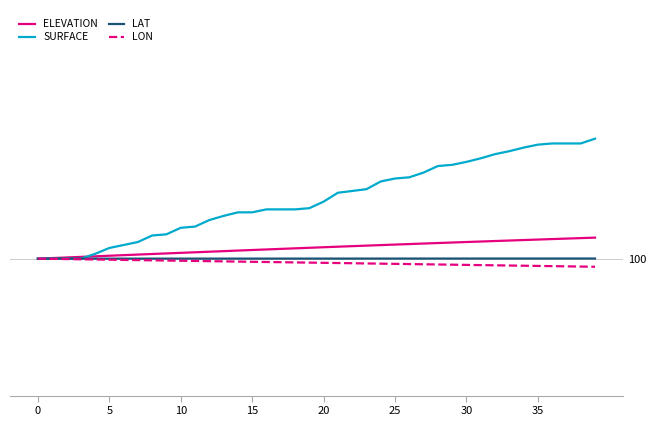

How many times do LAT and SURFACE cross each other?

1